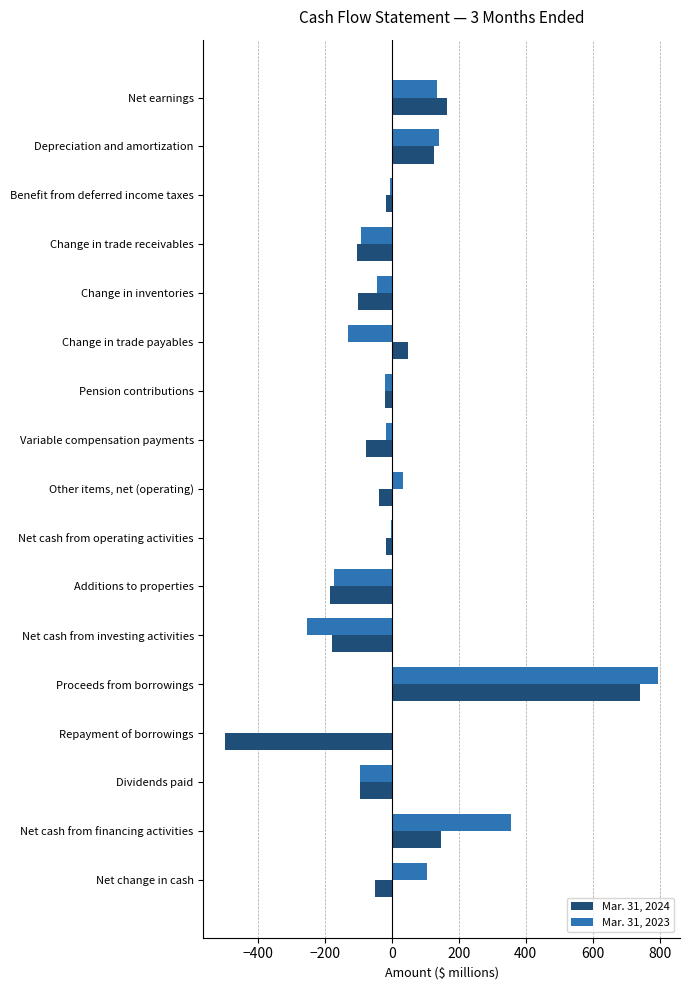

What are all the series names shown in the legend?

Mar. 31, 2024, Mar. 31, 2023